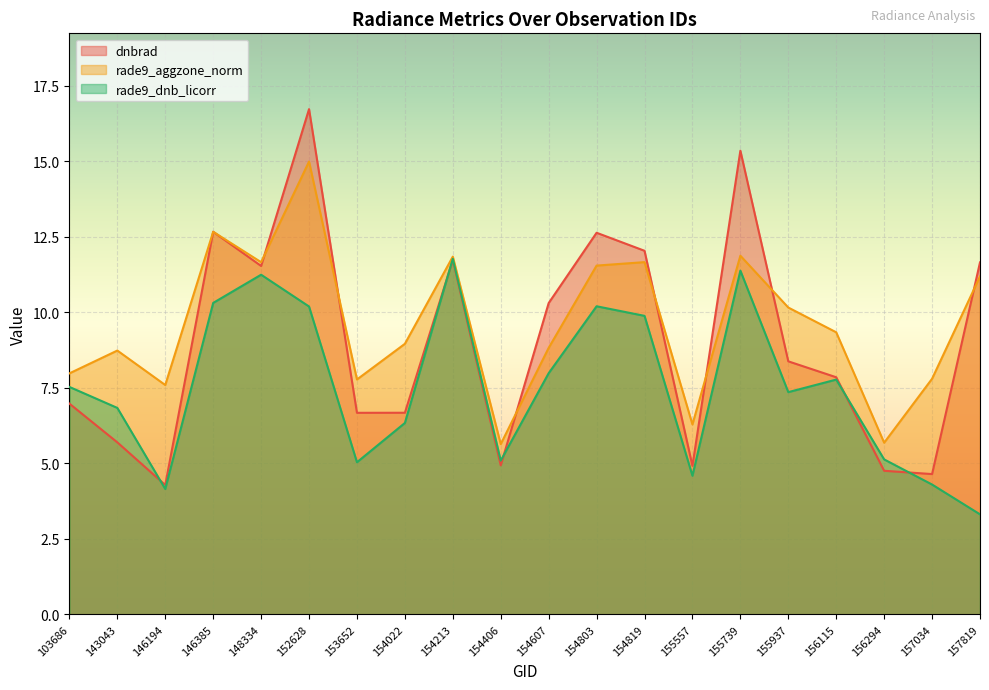

How many interior local valleys does the rade9_aggzone_norm series have?

6